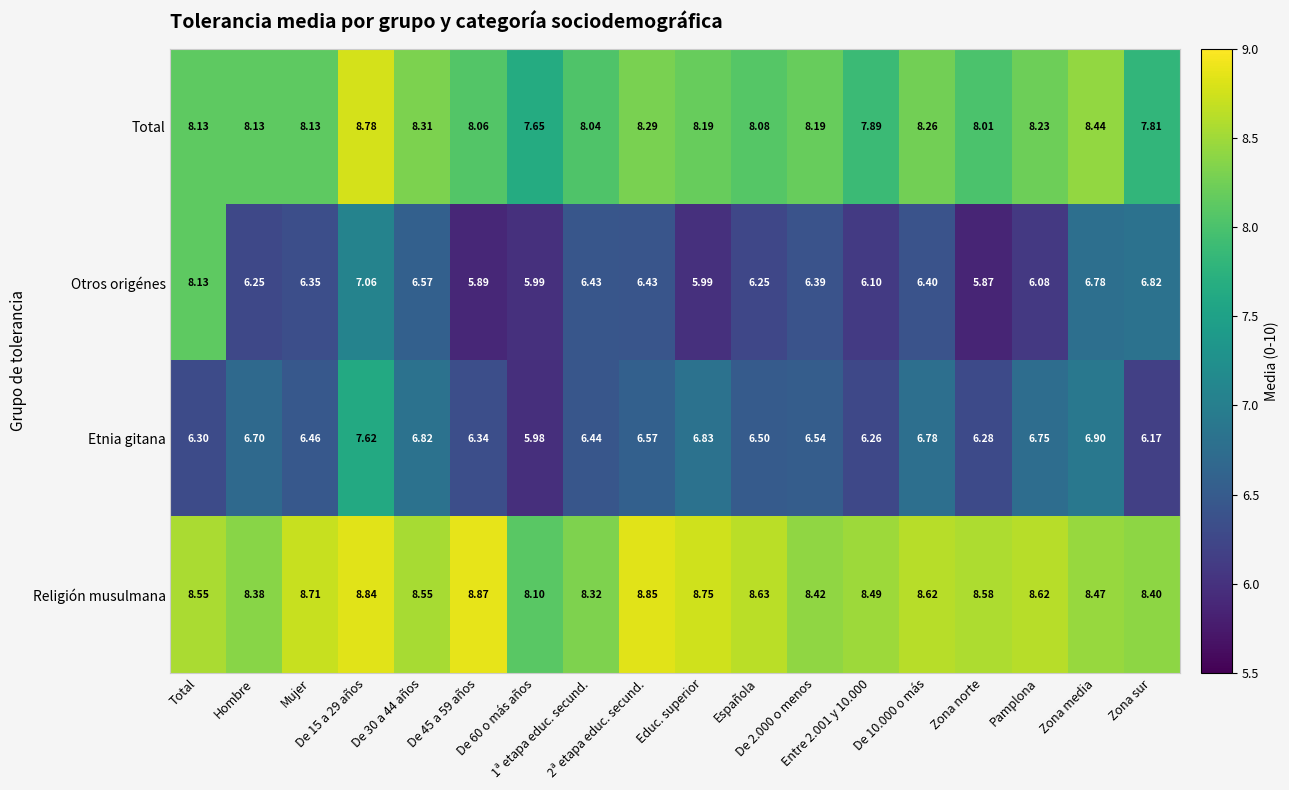

List the series in order of their peak value, lowest first.

Etnia gitana, Otros origénes, Total, Religión musulmana